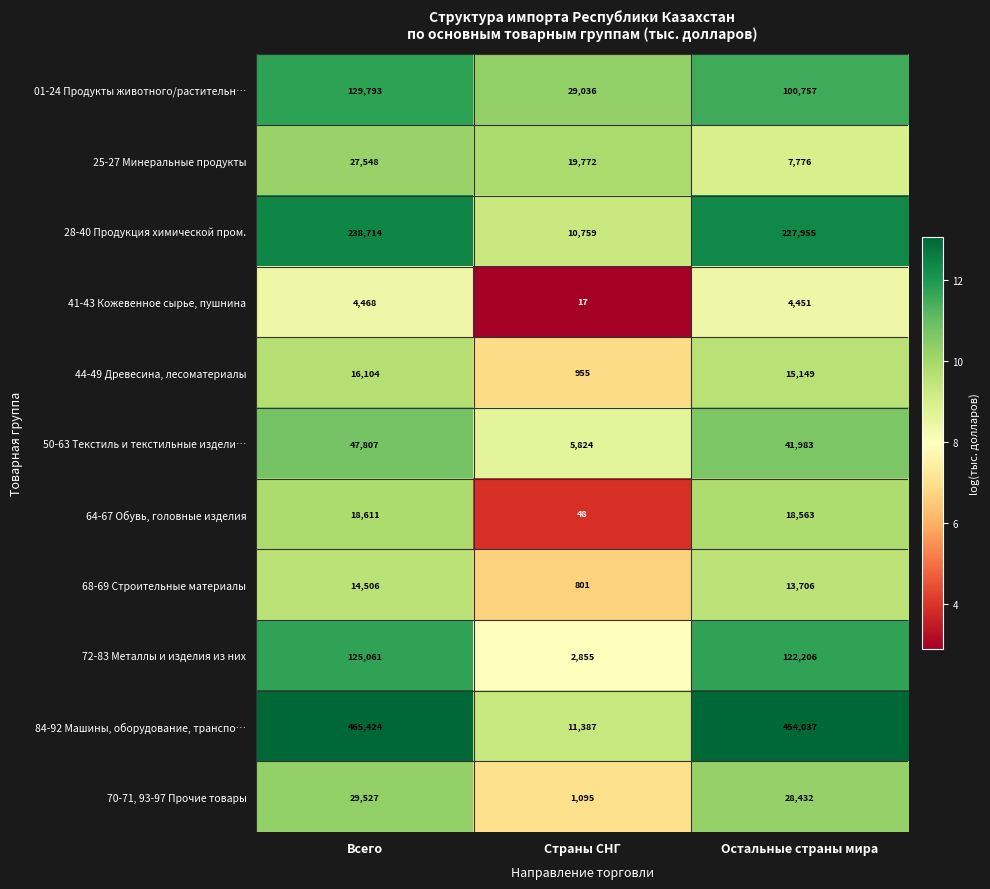

Which series has the largest total across all categories?

84-92 Машины, оборудование, транспо…